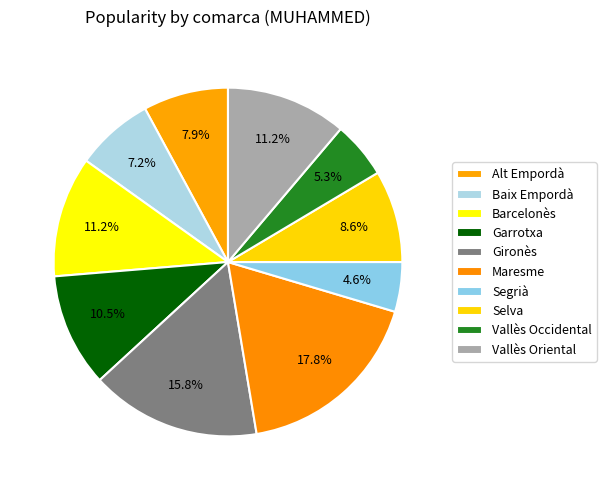

Is the sum of Vallès Oriental and Alt Empordà greater than half?

No